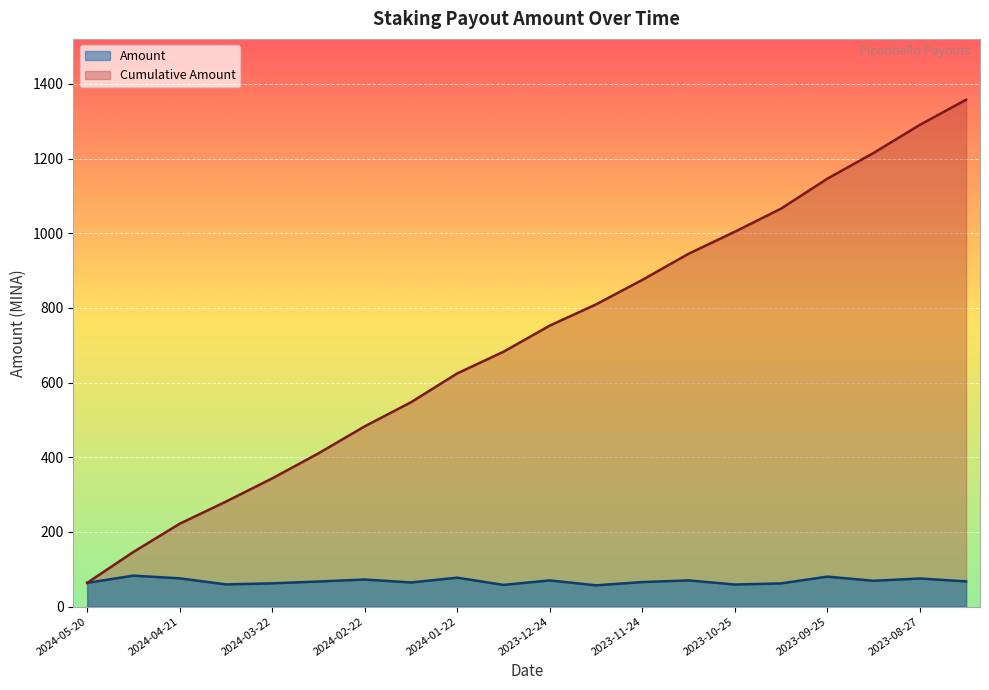

Does the chart display data point markers on the line(s)?

No